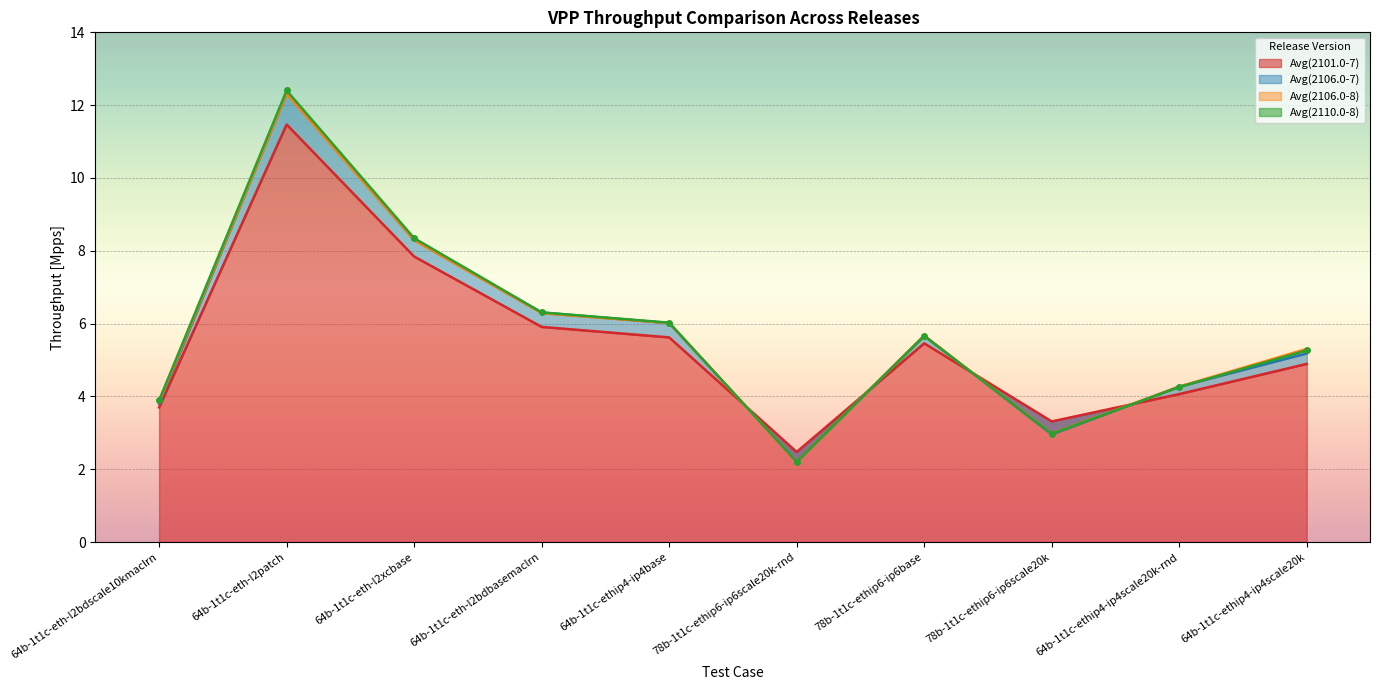

How many distinct data groups are displayed?

4